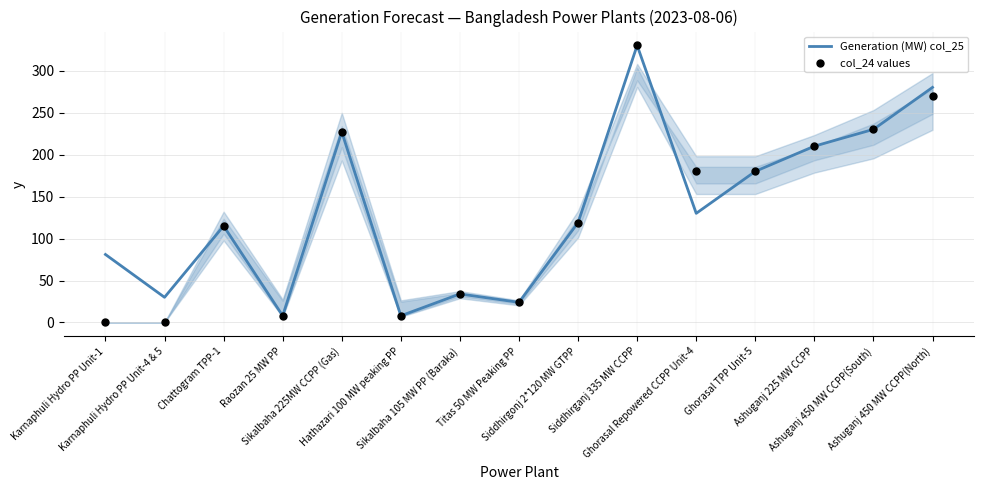

What is the total value across all series at Ghorasal TPP Unit-5?

360